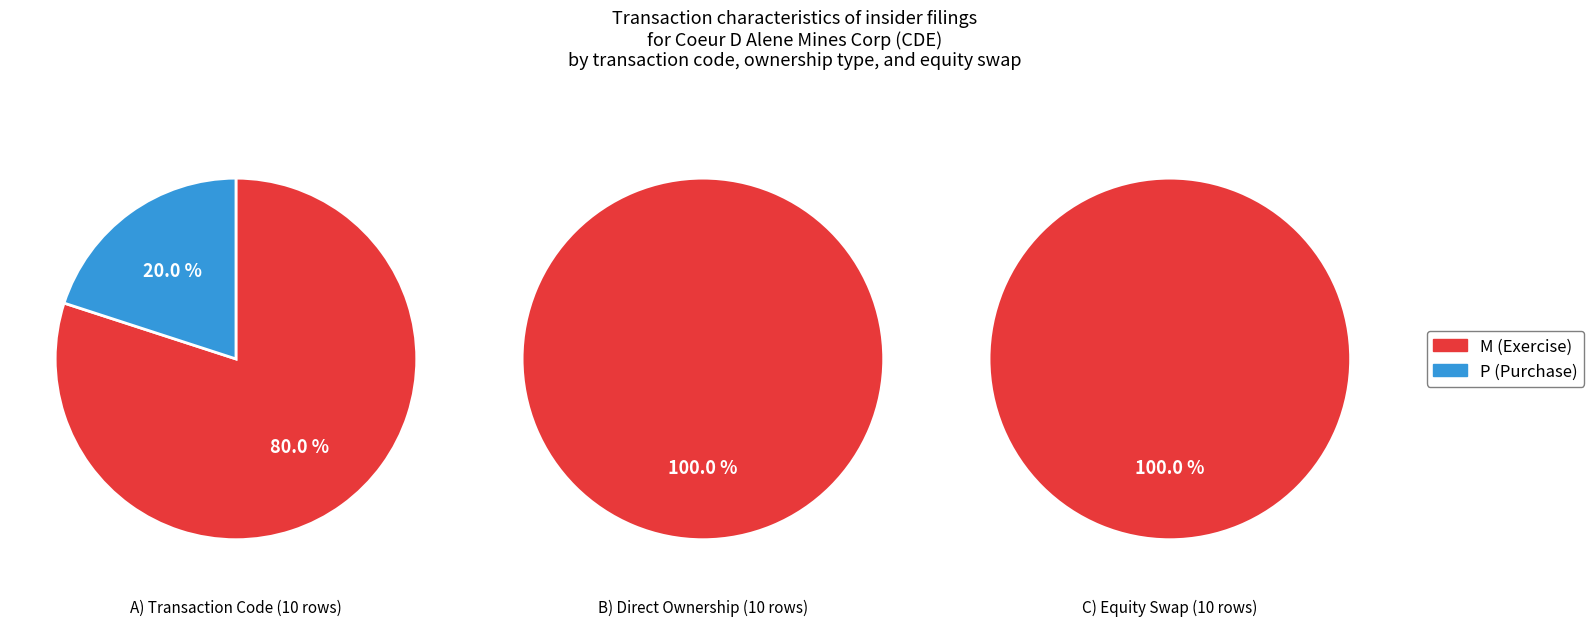

Do 0 and 1 together represent more than half of the pie?

Yes